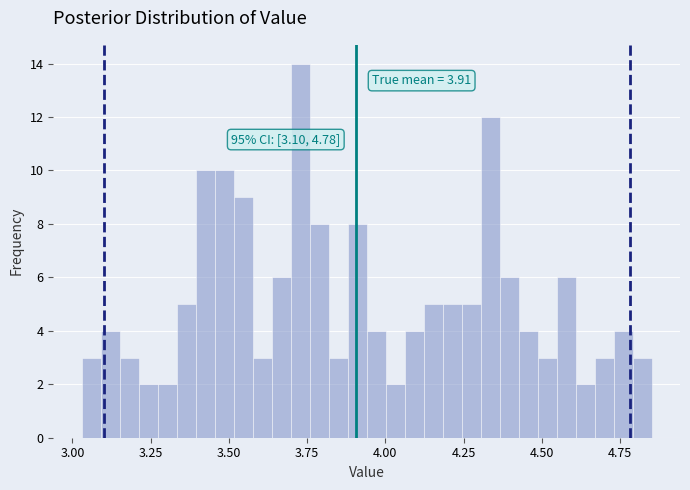

Around what value on the x-axis is the tallest bar? Give the approximate position of its centre, as read against the axis.

3.75